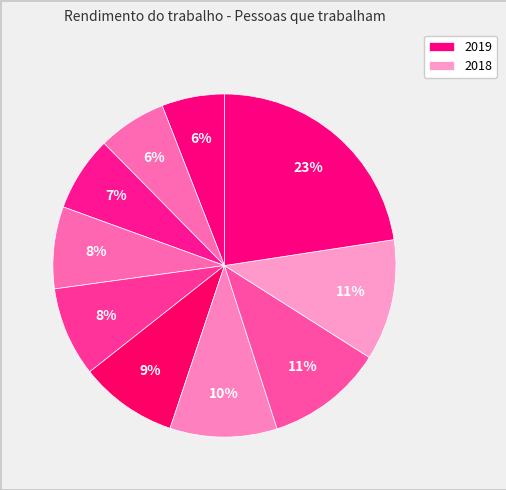

Rank the categories by value from highest to lowest.

2019, 2018, 2017, 2016, 2015, 2014, 2013, 2012, 2011, 2010